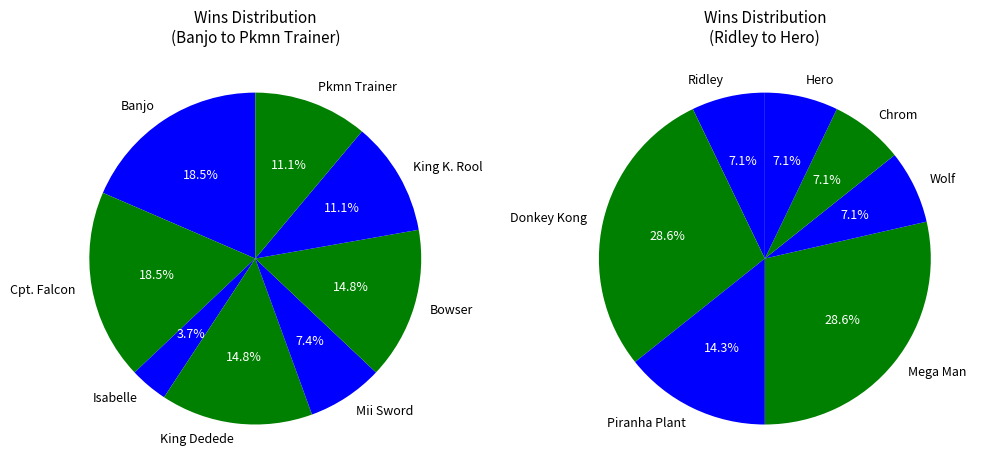

What is the ratio of the value at King K. Rool to the value at Ridley?

3.0